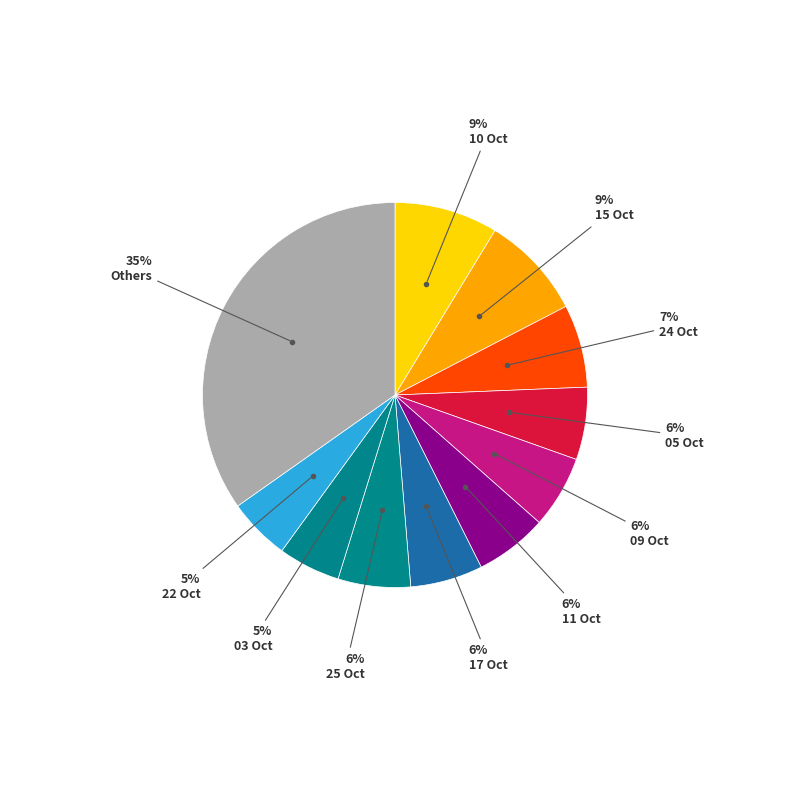

How many segments does this pie chart have?

11